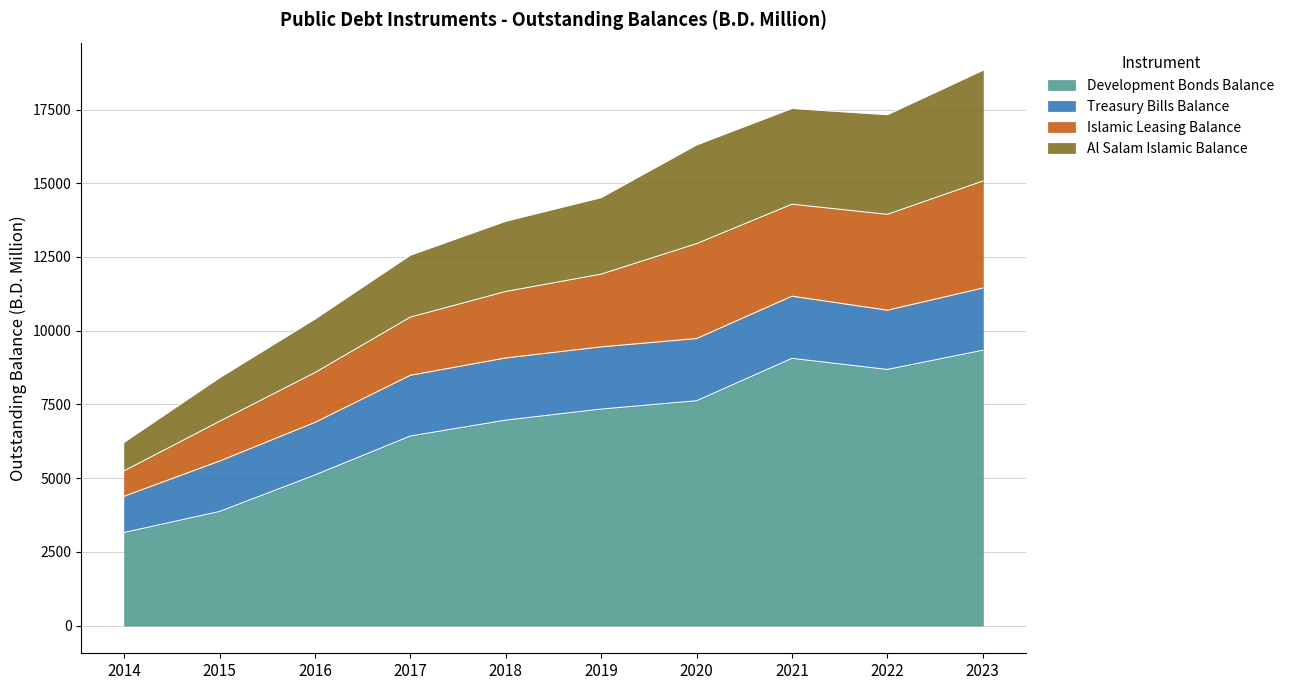

True or false: Islamic Leasing Balance and Al Salam Islamic Balance cross at least once.

False